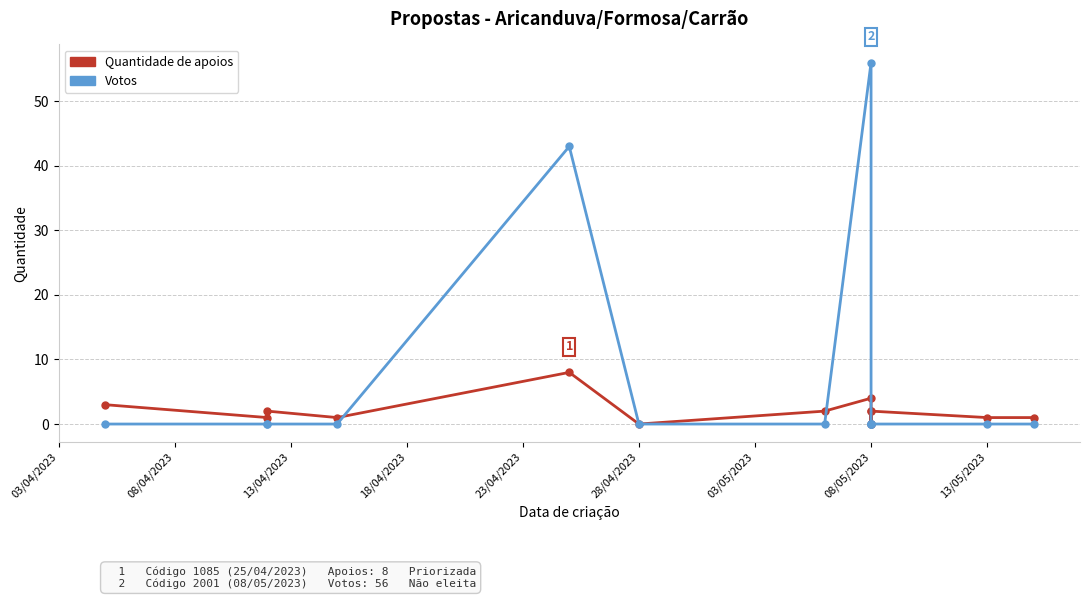

True or false: Quantidade de apoios has more than 2 interior local peaks.

True